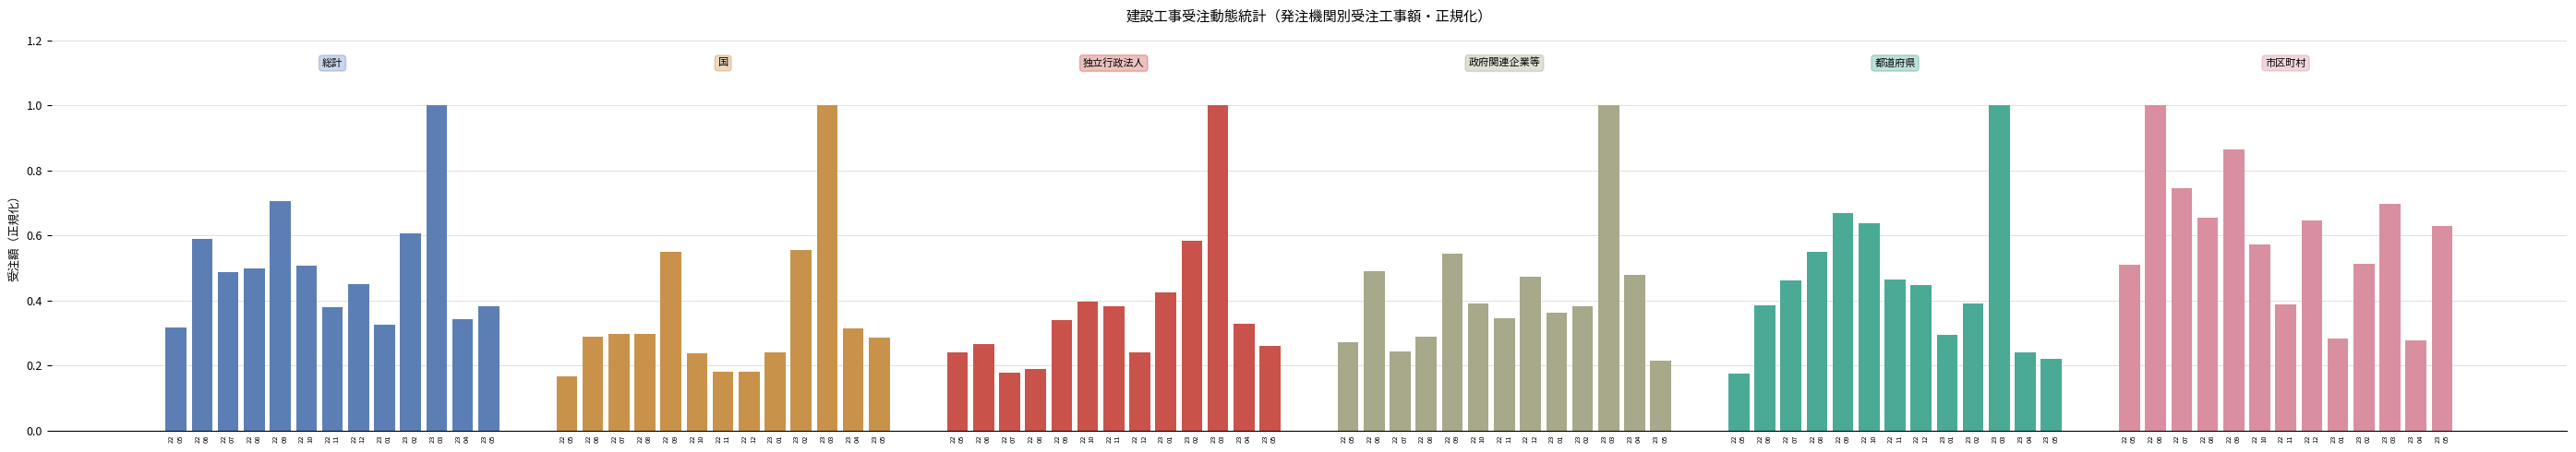

Does the chart contain stacked bars?

No